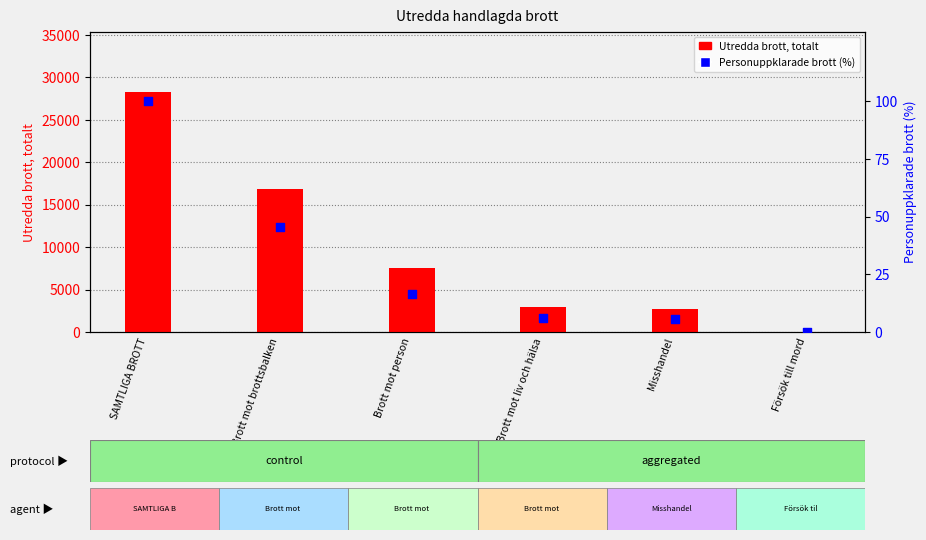

Which series has the widest spread of Y values?

Utredda brott, totalt